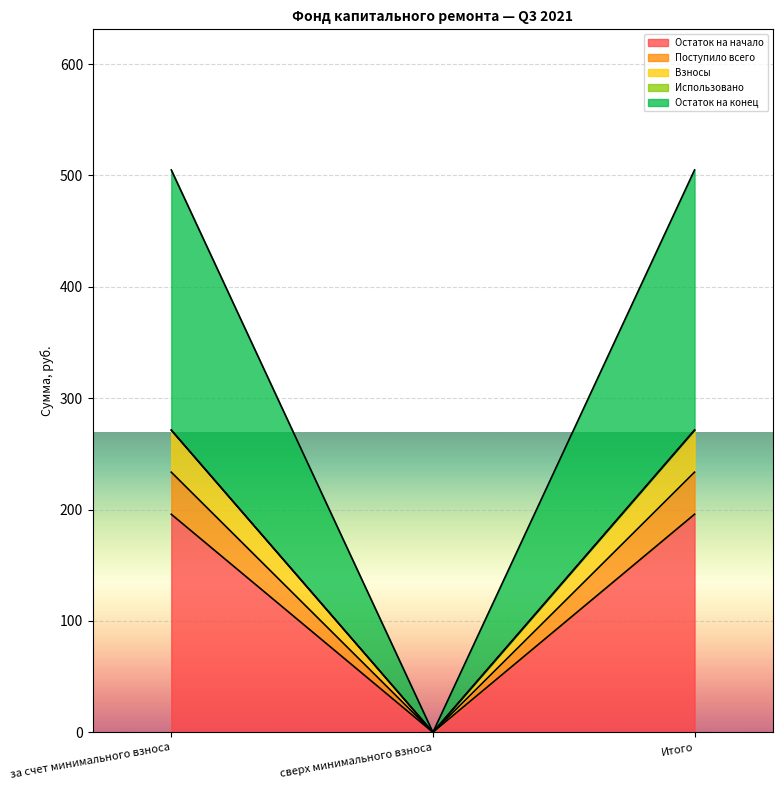

How many data points in Остаток на конец are above 504?

2